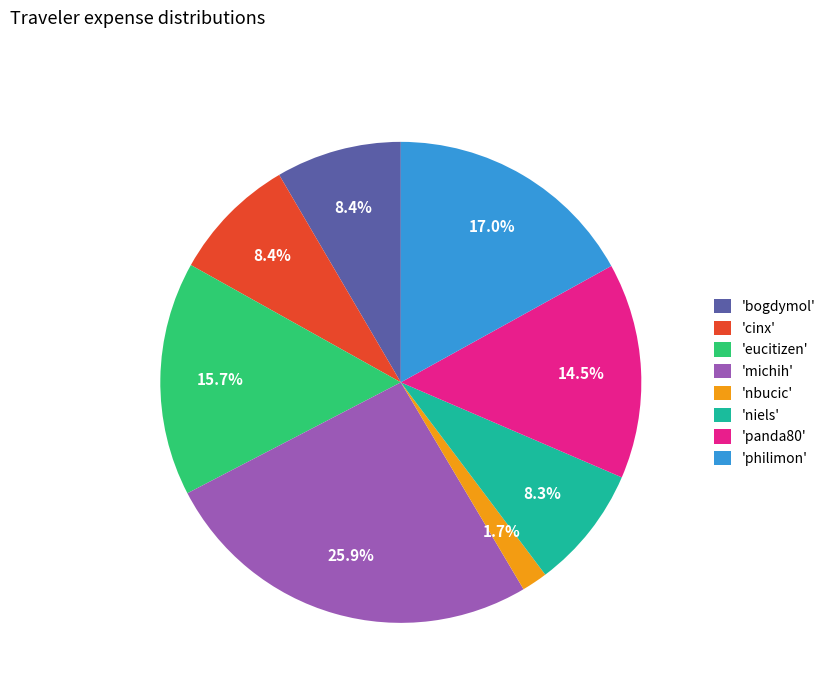

Between 'cinx' and 'michih', which is larger?

'michih'